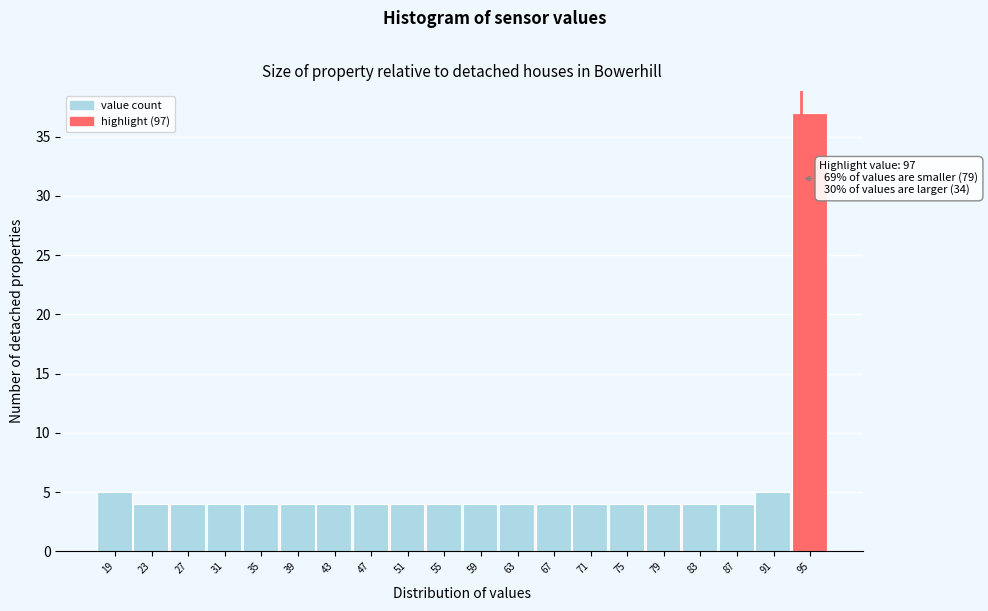

Reading left to right, transcribe all the data shown in this chart.

5	4	4	4	4	4	4	4	4	4	4	4	4	4	4	4	4	4	5	37